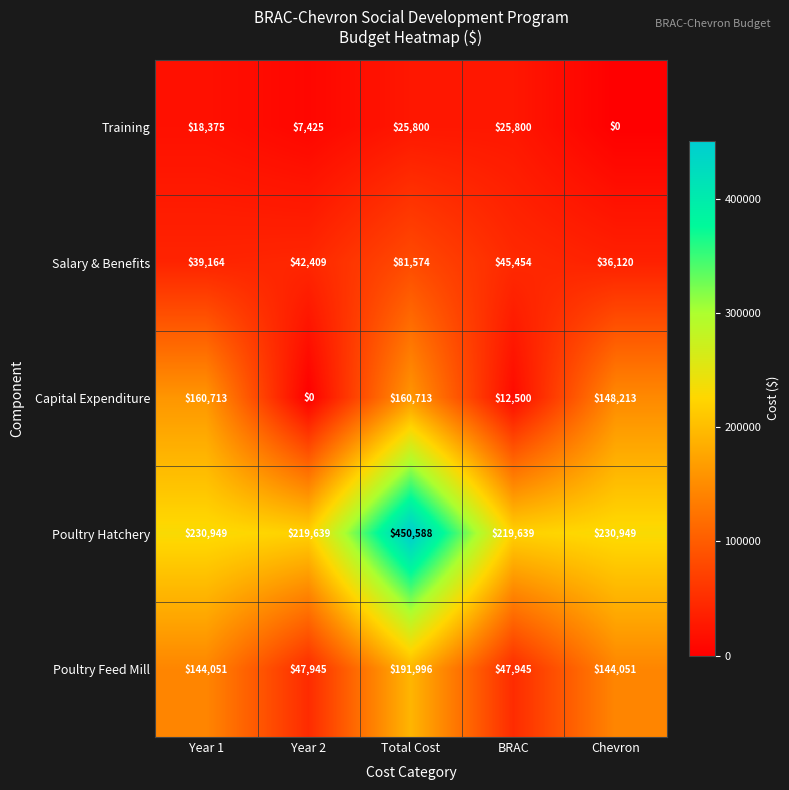

Which series changed the most between Year 2 and Total Cost?

Poultry Hatchery